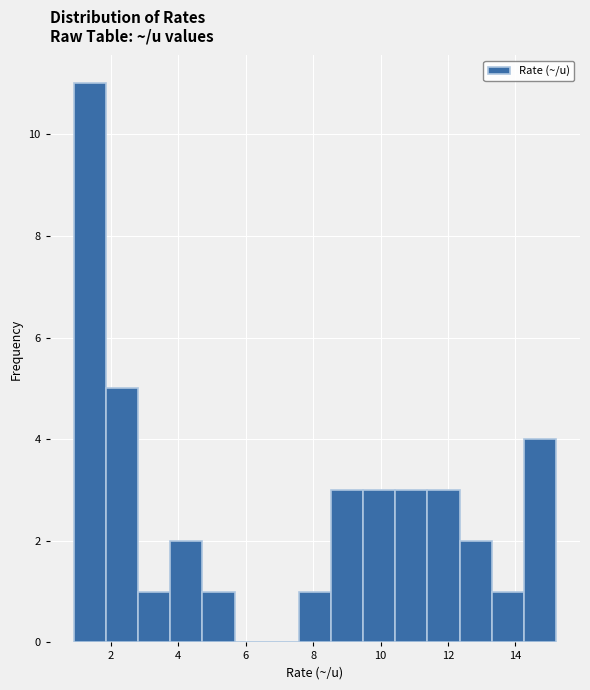

Which range on the x-axis has the tallest bar?

1.0 to 1.8